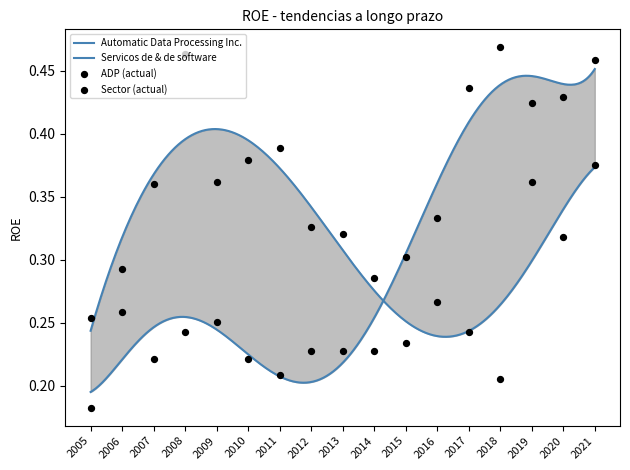

What is the total value across all series at 2015?

0.5